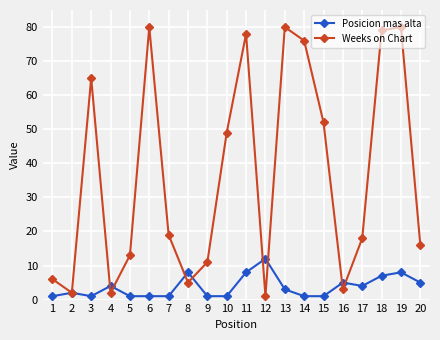

What is the smallest value displayed?

1